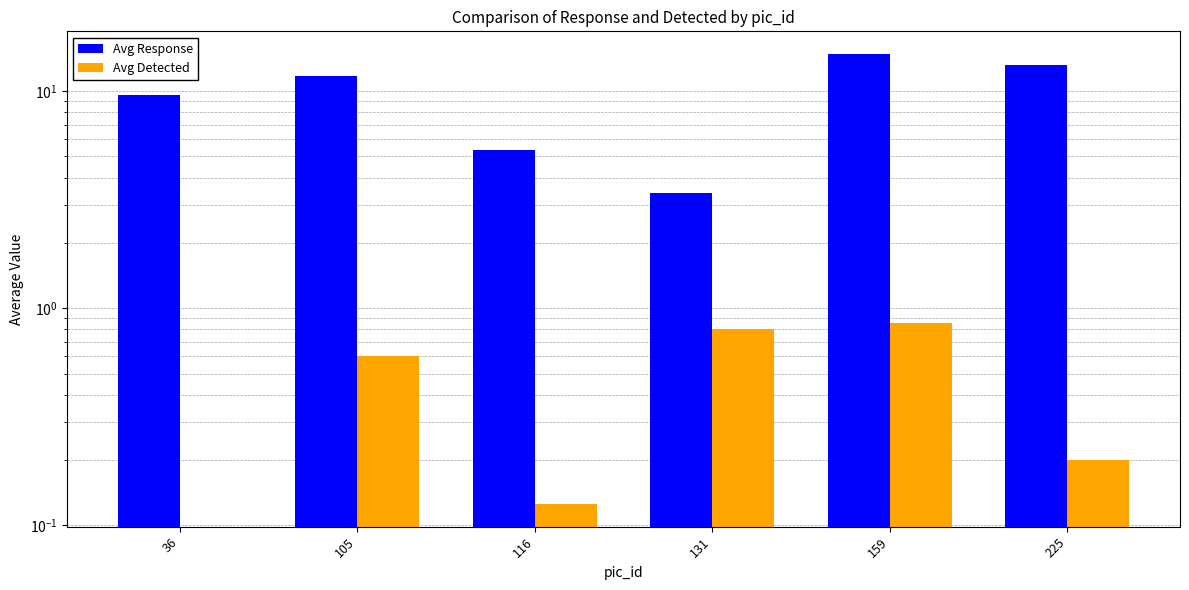

At how many categories does at least one series exceed 11?

3